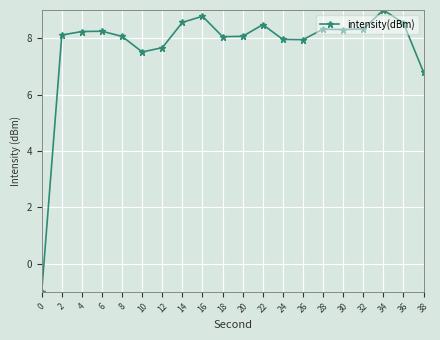

Does the chart display data point markers on the line(s)?

Yes